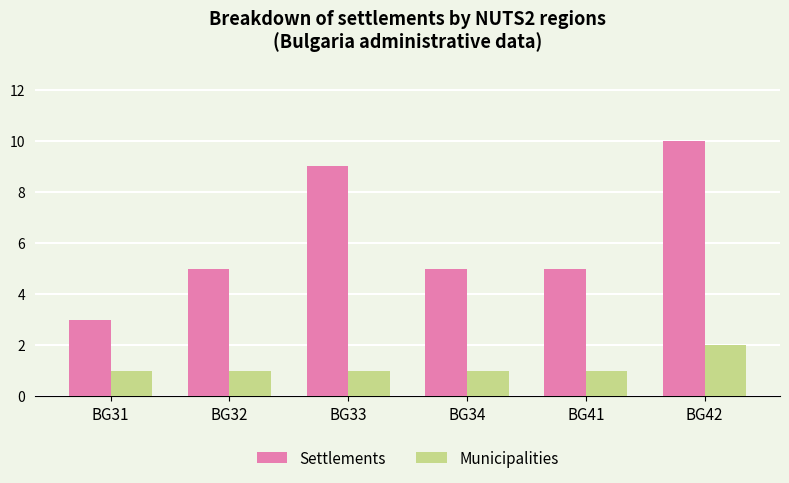

How many Municipalities values are between 1 and 2?

6